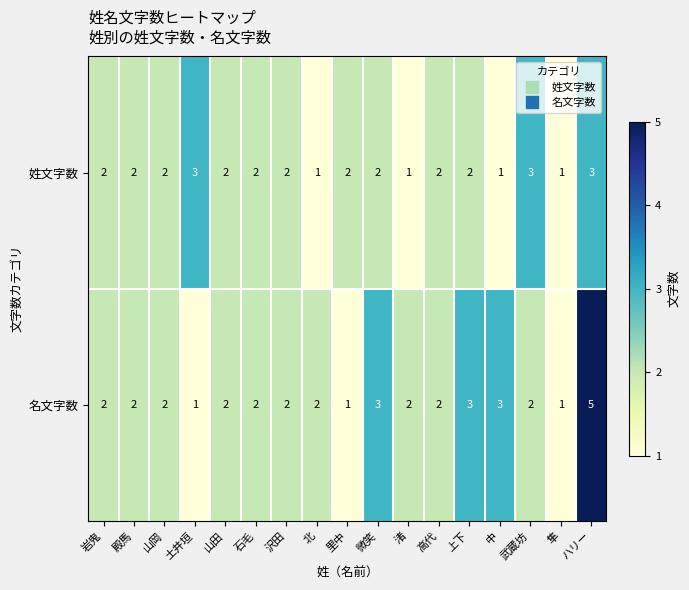

Which series has the largest range (max minus min)?

名文字数